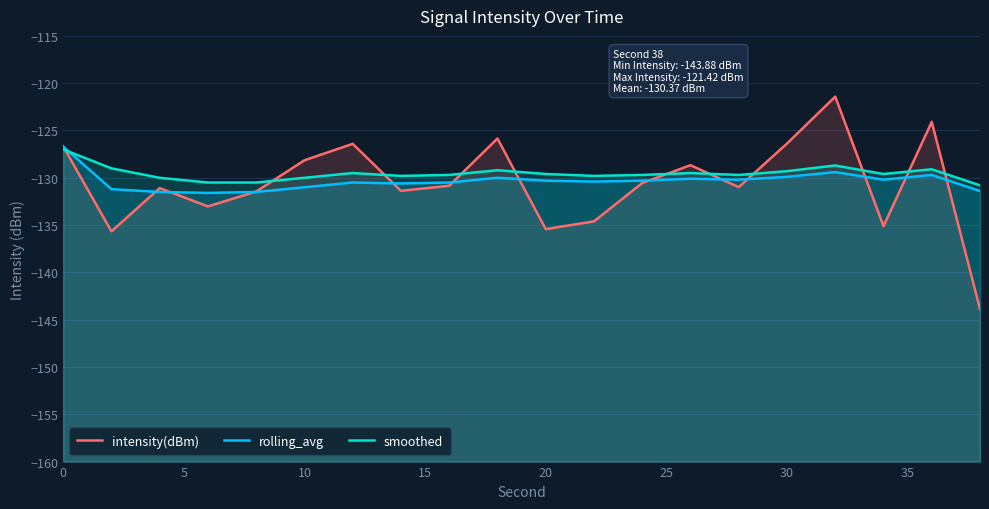

What is the lowest value of the smoothed series?

-130.8